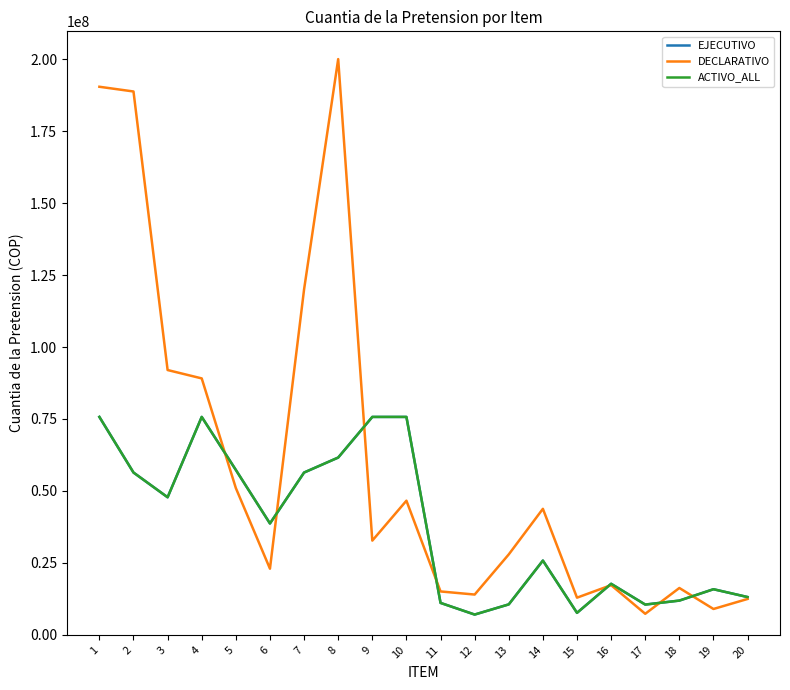

Which category has the lowest value in the EJECUTIVO series?

12